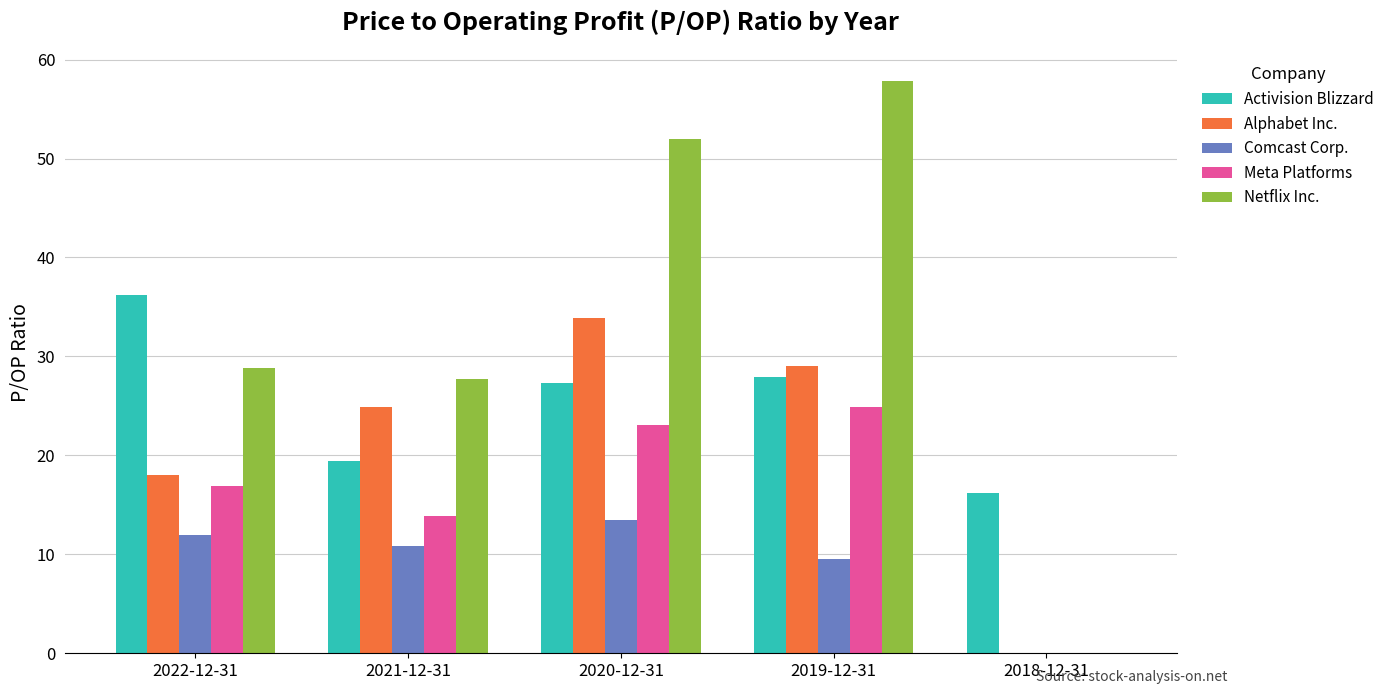

Which category has the highest value in the Activision Blizzard series?

2022-12-31